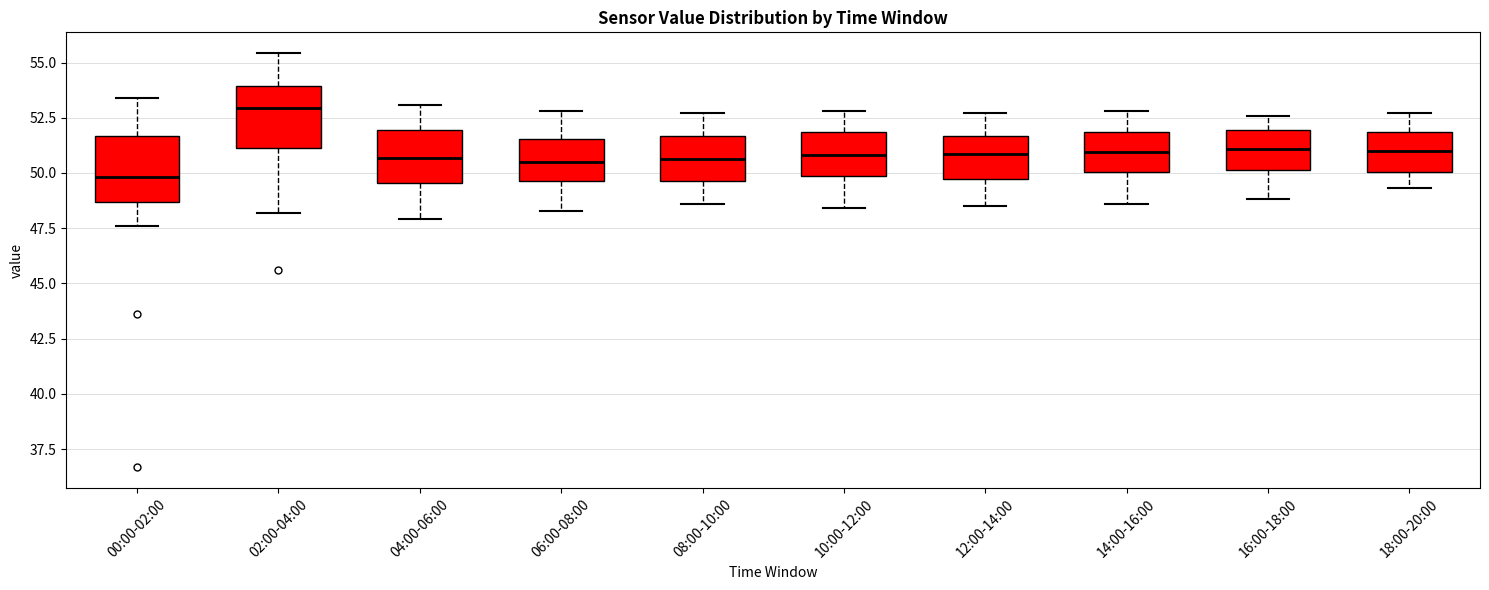

Reading left to right, read every box against the y-axis: the position of its median line, the range the box covers, and the ends of its whiskers. The values are not printed on the chart, so give them approximately, as read against the axis.

00:00-02:00: median 50.0, box 48.5 to 51.5, whiskers 47.5 to 53.5
02:00-04:00: median 53.0, box 51.0 to 54.0, whiskers 48.0 to 55.5
04:00-06:00: median 50.5, box 49.5 to 52.0, whiskers 48.0 to 53.0
06:00-08:00: median 50.5, box 49.5 to 51.5, whiskers 48.5 to 53.0
08:00-10:00: median 50.5, box 49.5 to 51.5, whiskers 48.5 to 52.5
10:00-12:00: median 51.0, box 50.0 to 52.0, whiskers 48.5 to 53.0
12:00-14:00: median 51.0, box 50.0 to 51.5, whiskers 48.5 to 52.5
14:00-16:00: median 51.0, box 50.0 to 52.0, whiskers 48.5 to 53.0
16:00-18:00: median 51.0, box 50.0 to 52.0, whiskers 49.0 to 52.5
18:00-20:00: median 51.0, box 50.0 to 52.0, whiskers 49.5 to 52.5